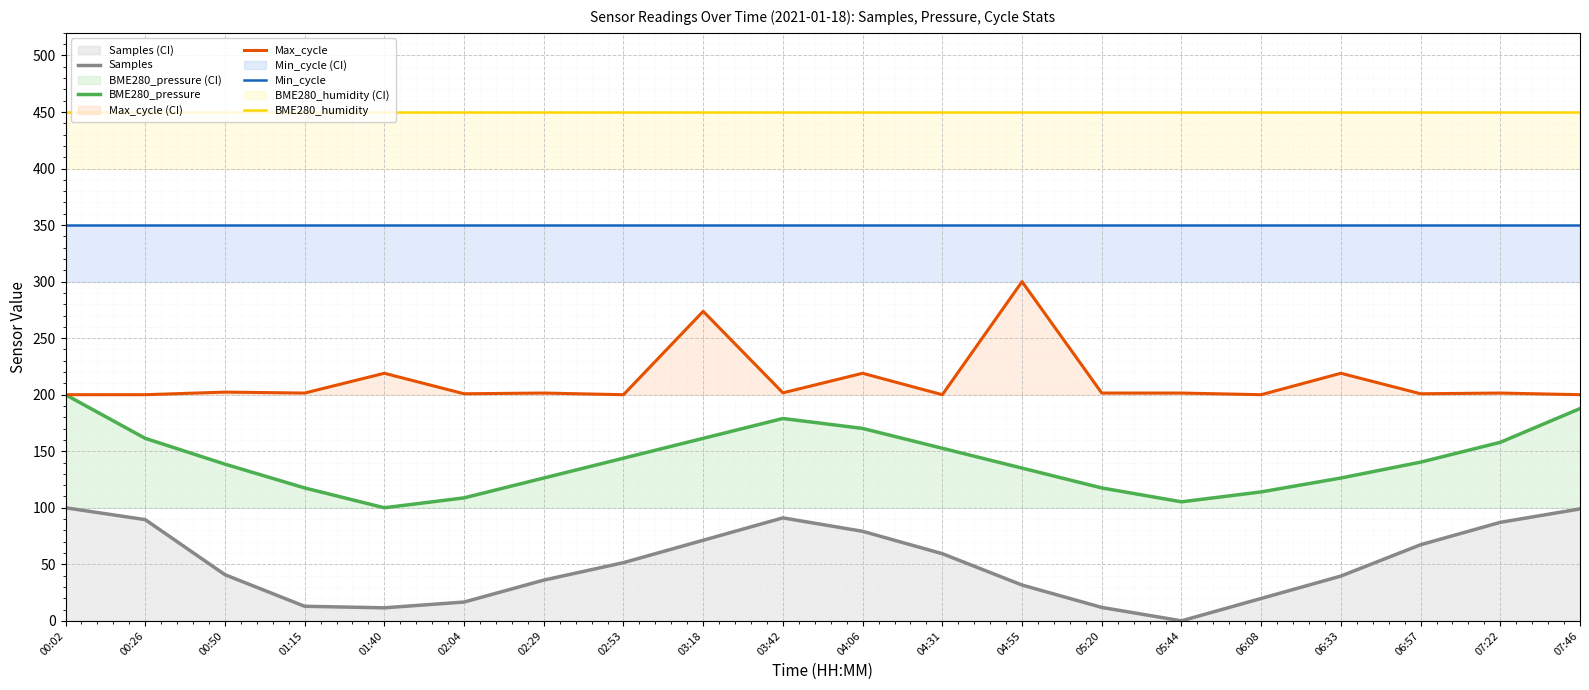

At which label does Min_cycle reach its minimum?

00:02